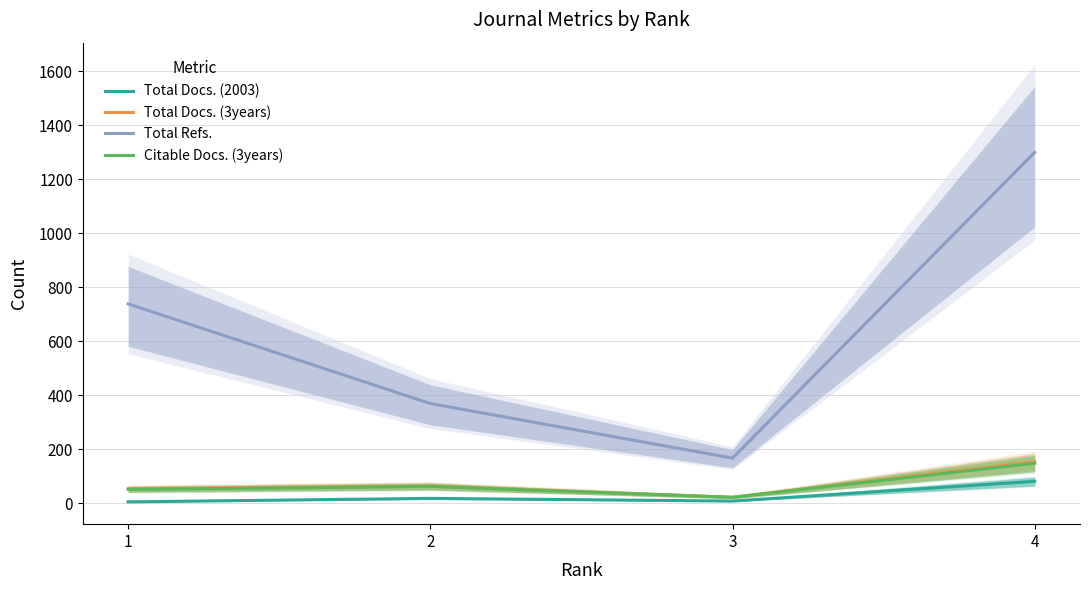

List the labels in order of Total Refs. value, largest first.

4, 1, 2, 3